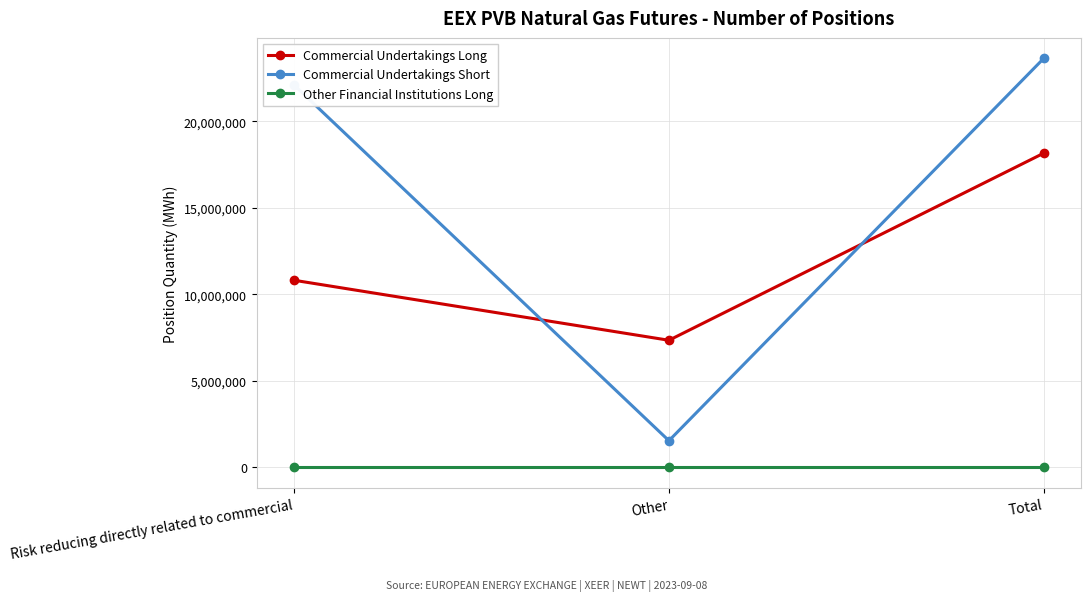

What is the difference between the Commercial Undertakings Short values at Risk reducing directly related to commercial and Total?

1541430